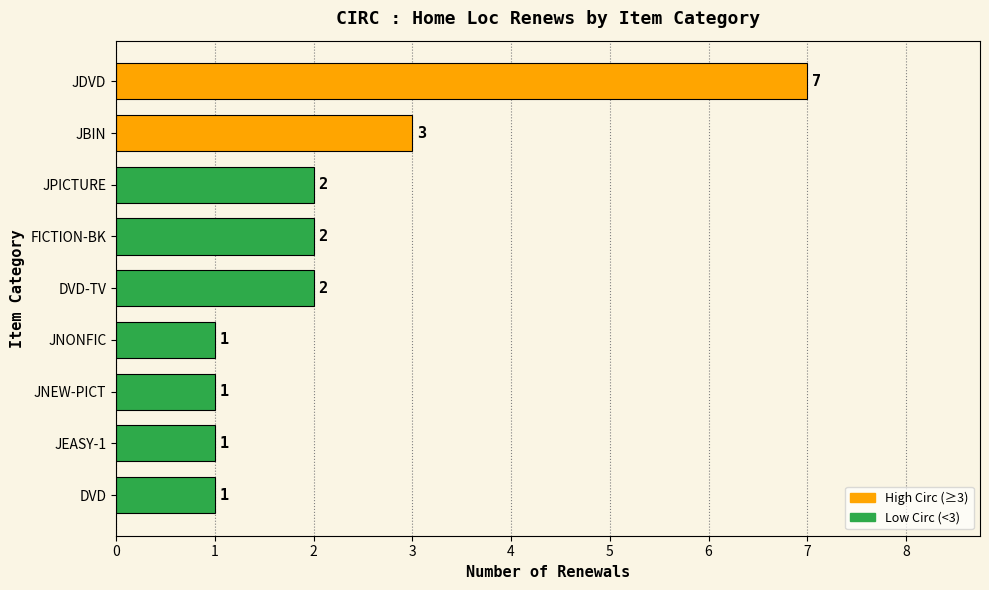

How many bars are there in total?

9